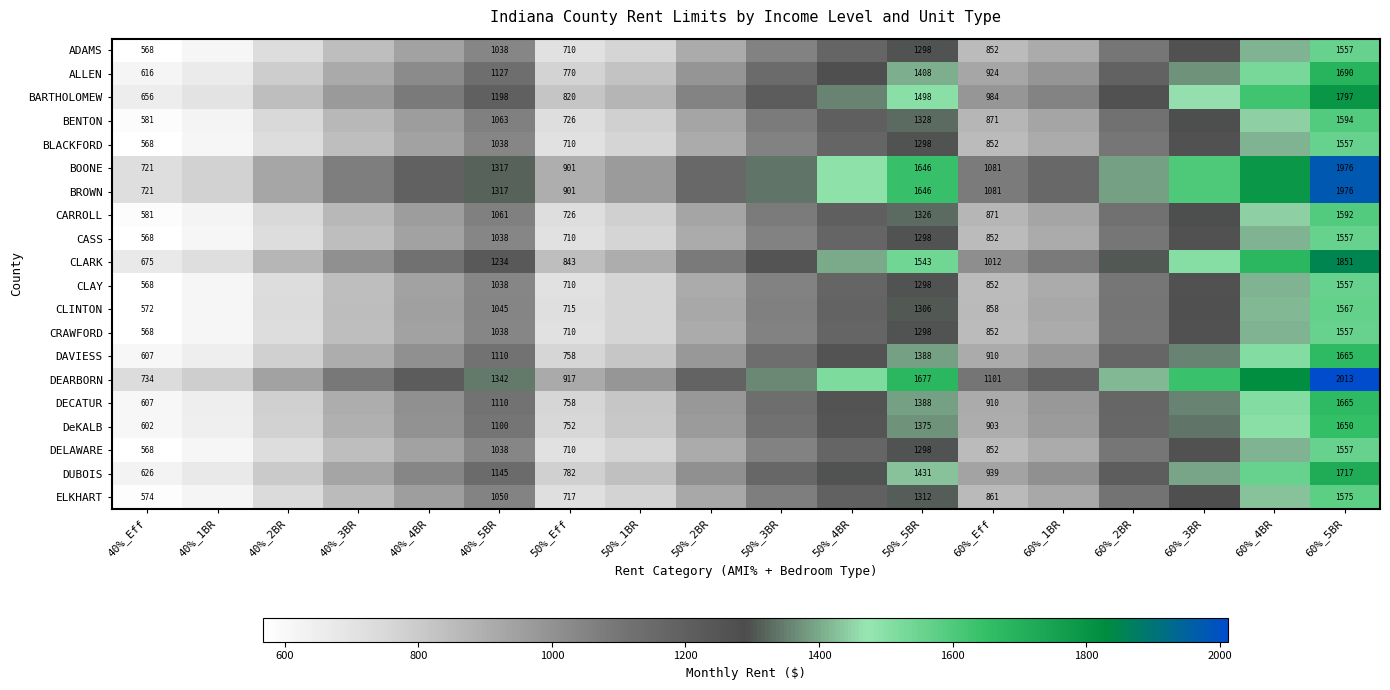

Is the value of BROWN at 60%_5BR greater than the value of CLARK at 60%_Eff?

Yes